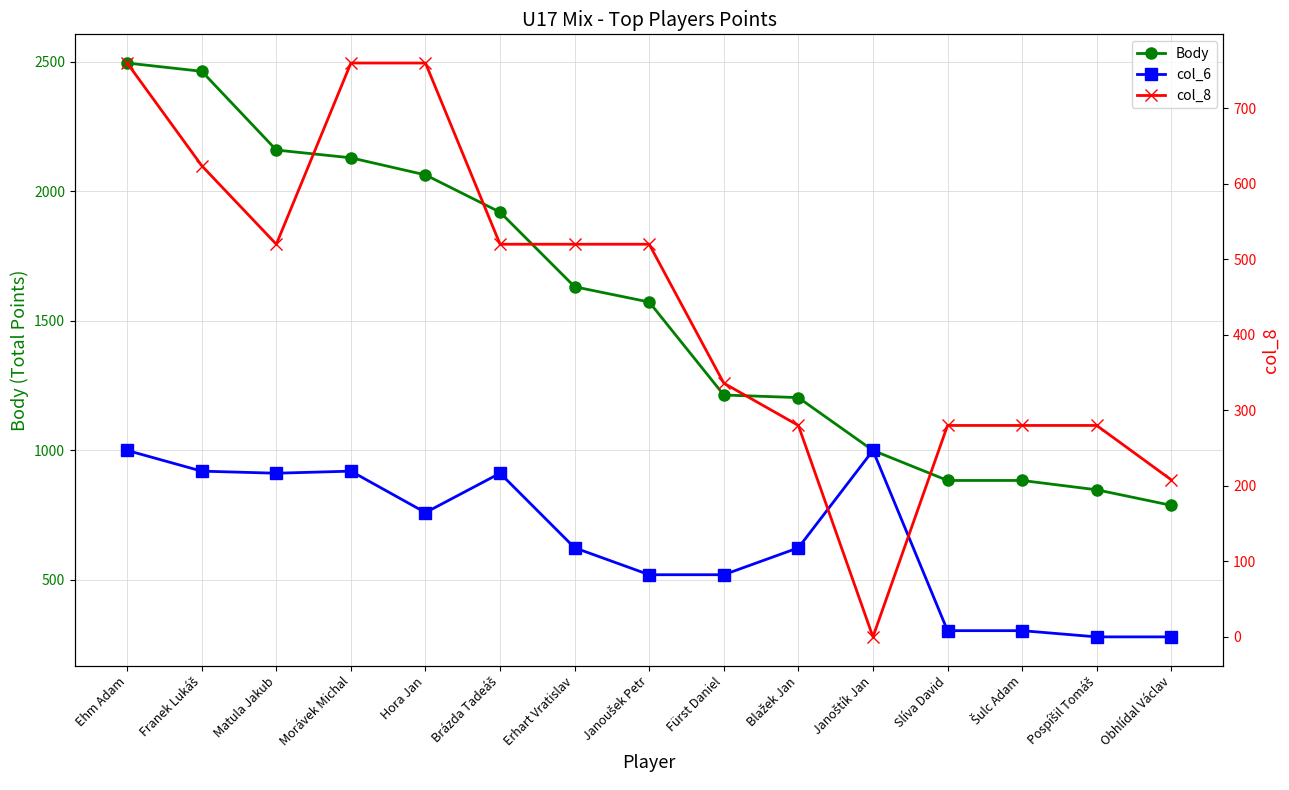

True or false: col_6 and Body cross at least once.

False